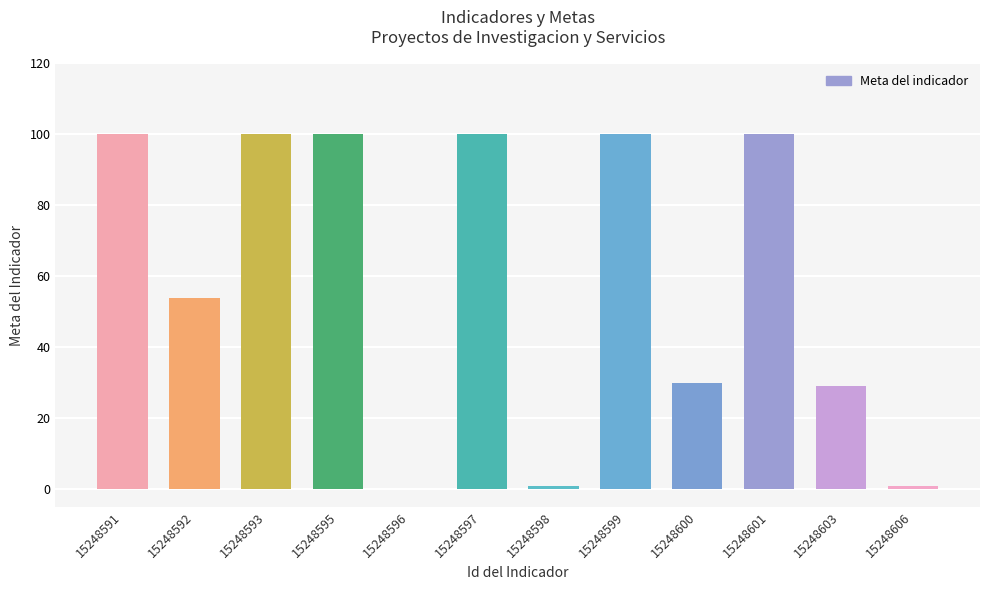

What is the ratio of the value at 15248592 to the value at 15248597?

0.5